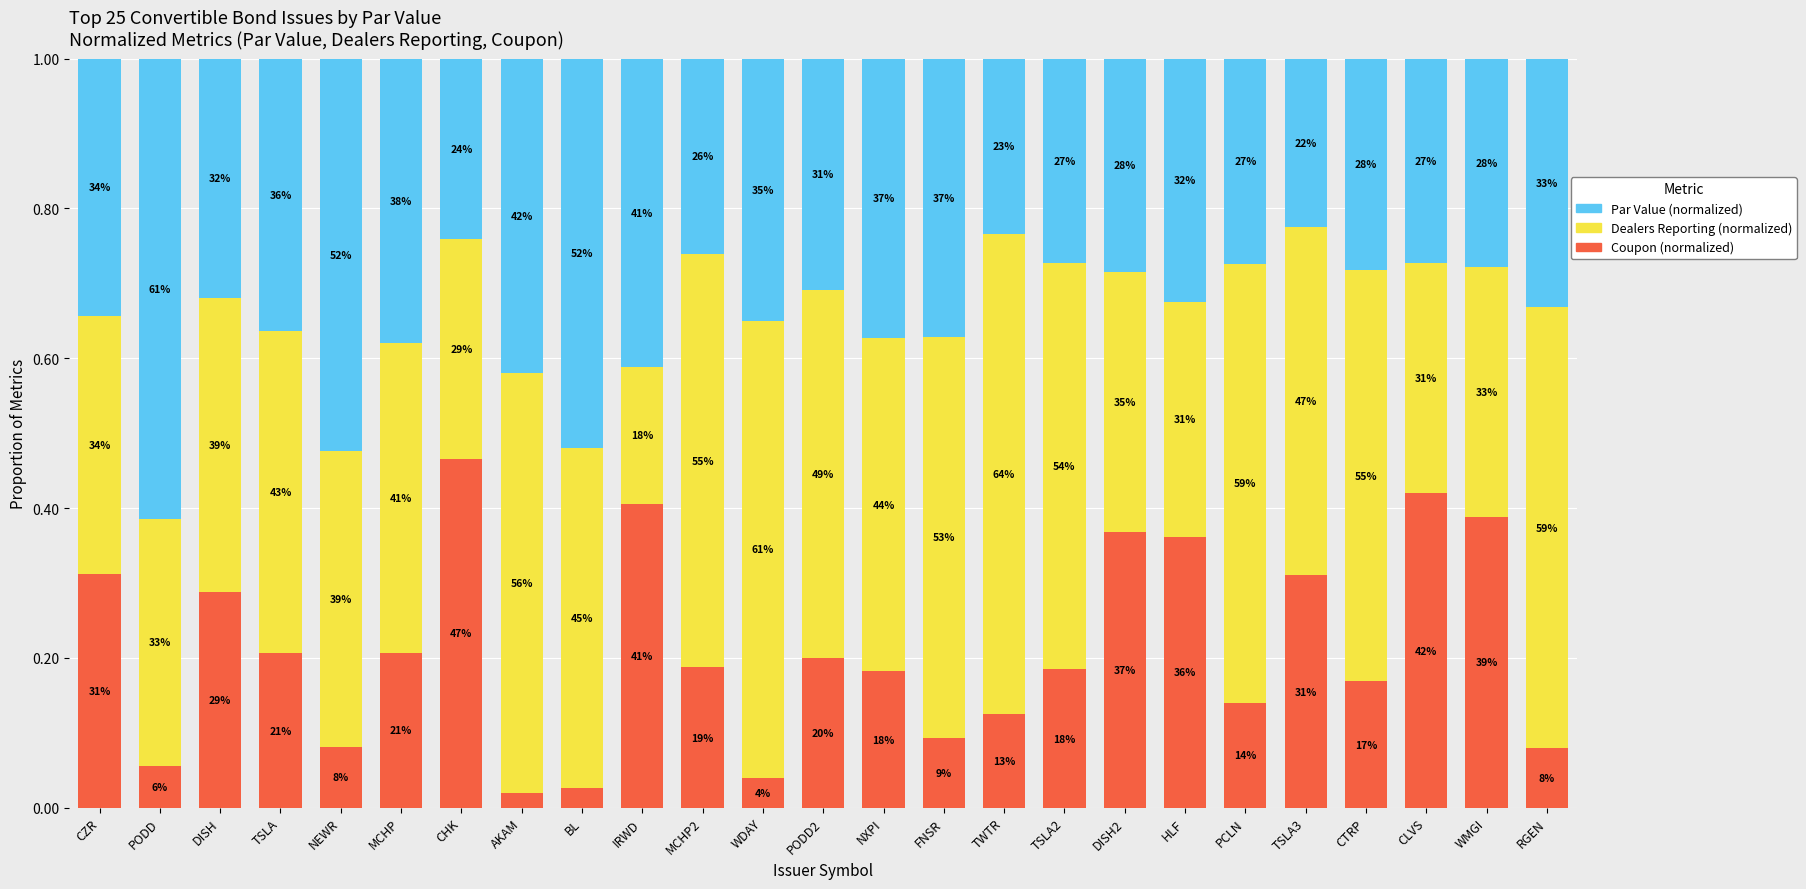

At how many categories does at least one series exceed 0?

25